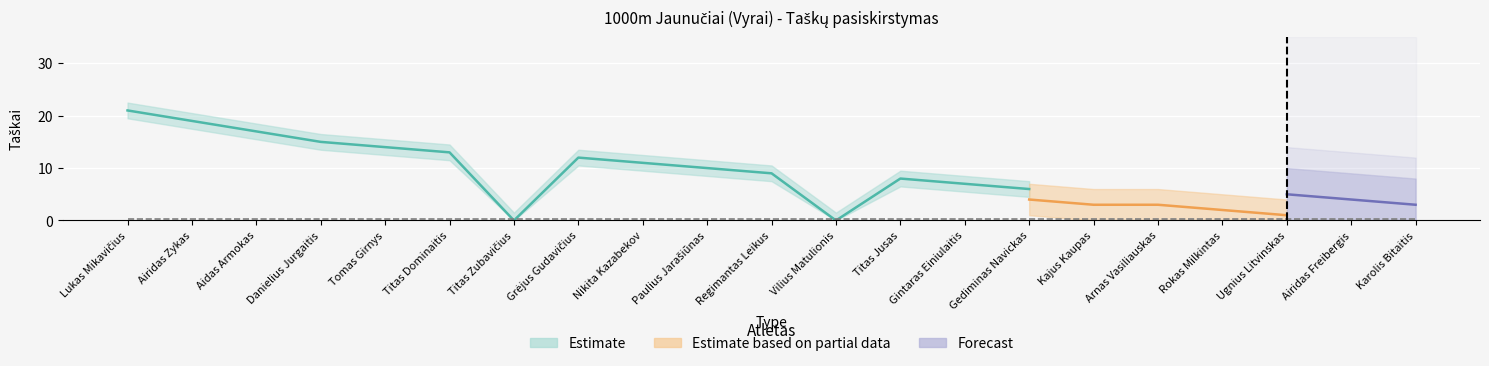

True or false: Estimate based on partial data has more than 1 interior local peaks.

False